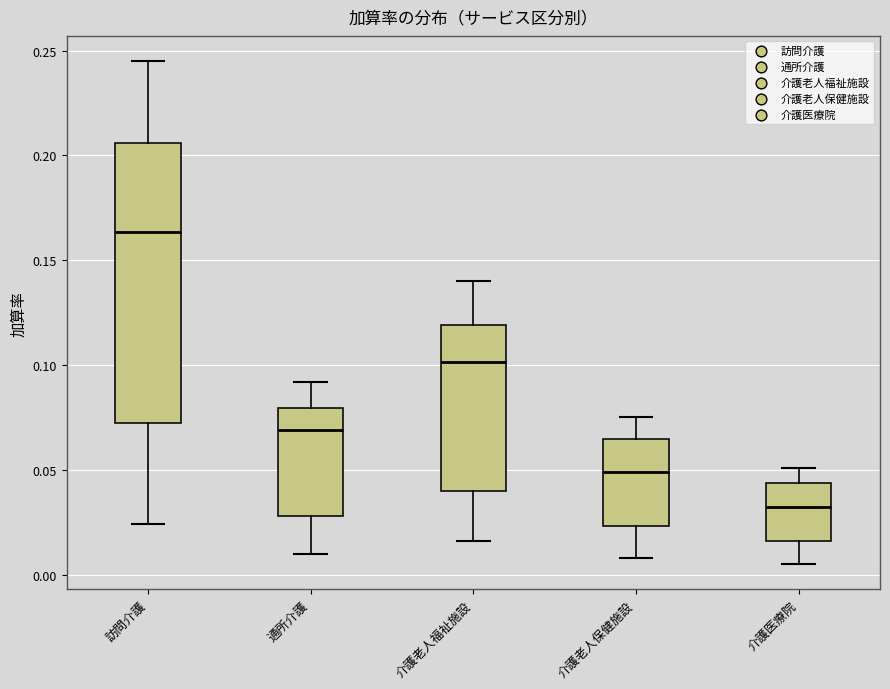

Reading left to right, transcribe this box plot: for each box, give where its median line is, the range the box spans, and where its two whiskers end, as read against the y-axis. The values are not printed on the chart, so give them approximately, as read against the axis.

訪問介護: median 0.165, box 0.070 to 0.205, whiskers 0.025 to 0.245
通所介護: median 0.070, box 0.030 to 0.080, whiskers 0.010 to 0.090
介護老人福祉施設: median 0.100, box 0.040 to 0.120, whiskers 0.015 to 0.140
介護老人保健施設: median 0.050, box 0.025 to 0.065, whiskers 0.010 to 0.075
介護医療院: median 0.035, box 0.015 to 0.045, whiskers 0.005 to 0.050